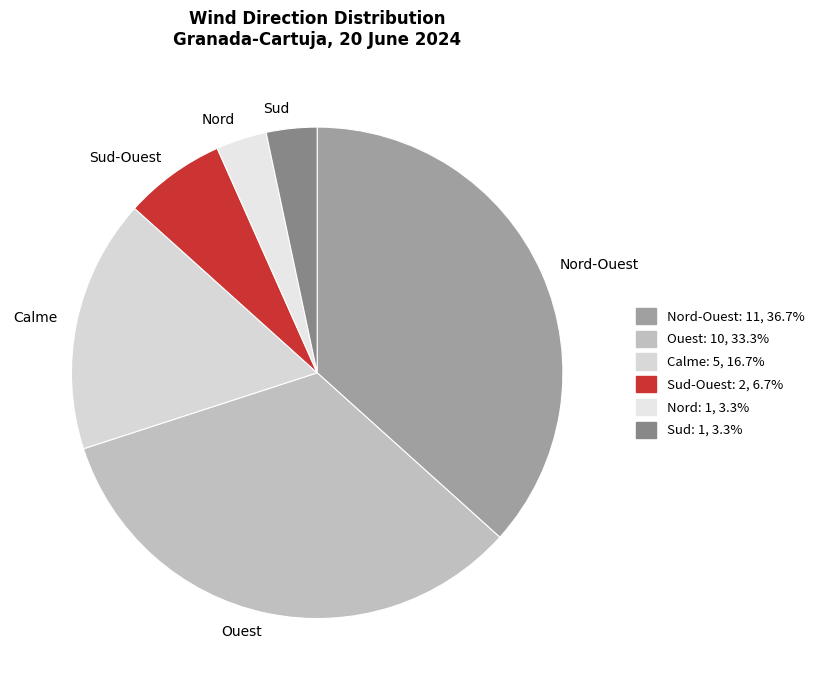

Is the sum of Sud and Calme greater than half?

No